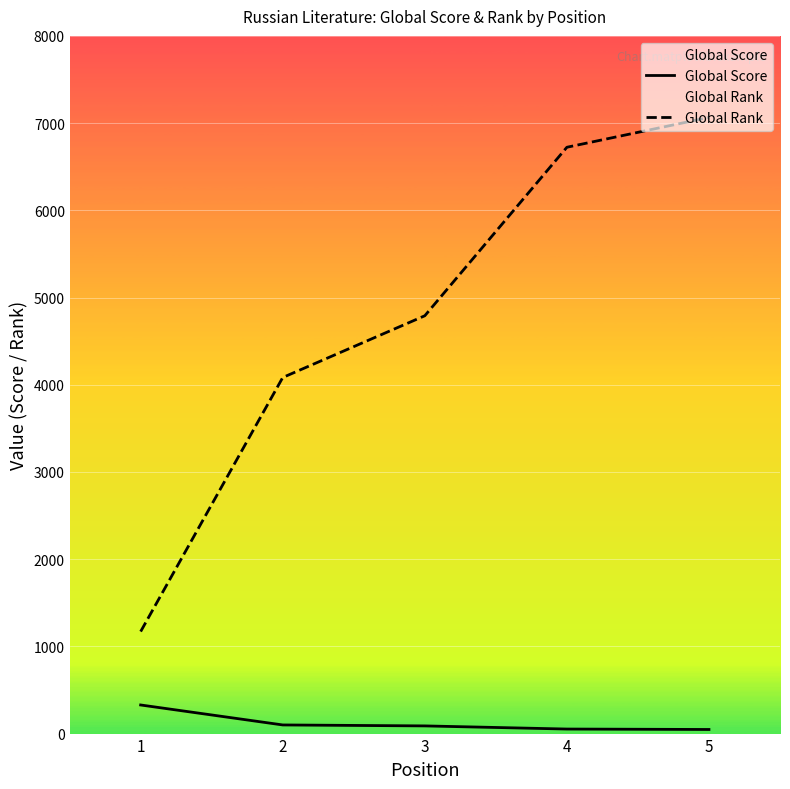

How many data points in Global Rank are above 4791?

2